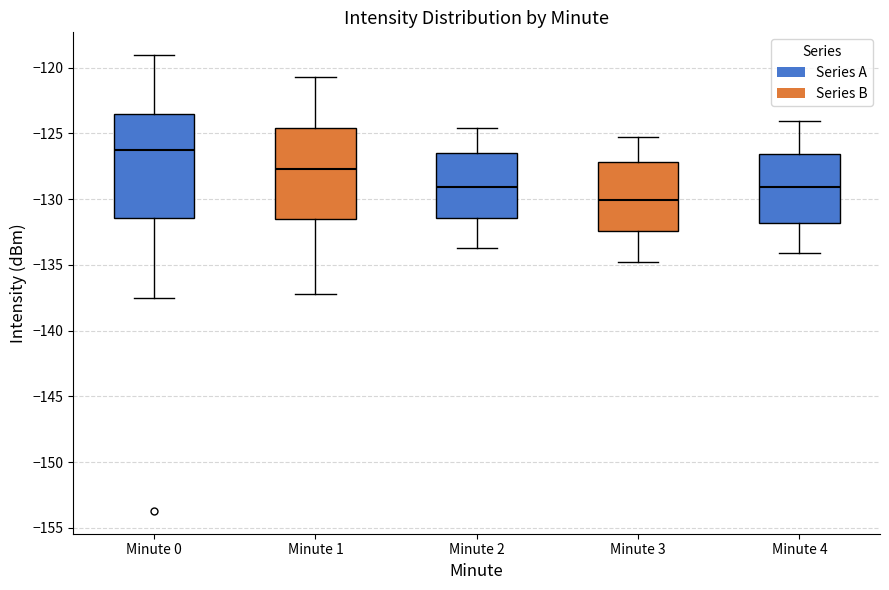

Reading left to right, transcribe this box plot: for each box, give where its median line is, the range the box spans, and where its two whiskers end, as read against the y-axis. The values are not printed on the chart, so give them approximately, as read against the axis.

Minute 0: median -126.5, box -131.5 to -123.5, whiskers -137.5 to -119.0
Minute 1: median -127.5, box -131.5 to -124.5, whiskers -137.0 to -120.5
Minute 2: median -129.0, box -131.5 to -126.5, whiskers -133.5 to -124.5
Minute 3: median -130.0, box -132.5 to -127.0, whiskers -135.0 to -125.5
Minute 4: median -129.0, box -132.0 to -126.5, whiskers -134.0 to -124.0